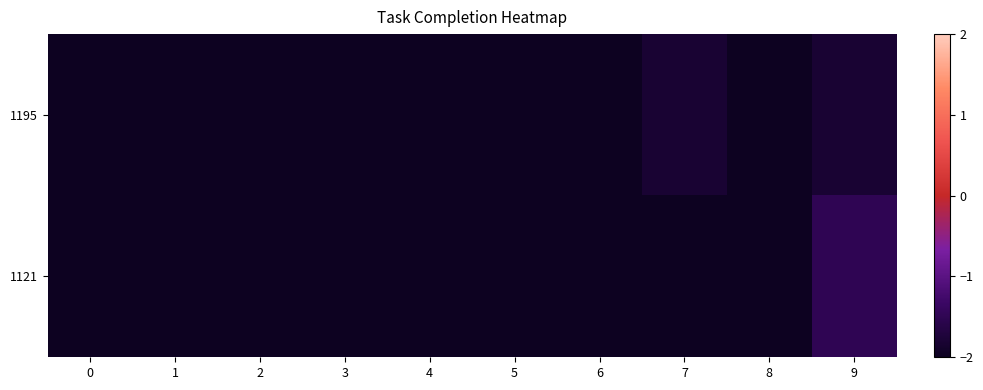

Reading left to right, extract all data points from this chart.

1195: 0=-2.4	1=-2.4	2=-2.2	3=-2.5	4=-2.4	5=-2.0	6=-2.2	7=-1.8	8=-2.0	9=-1.8
1121: 0=-2.4	1=-2.3	2=-2.4	3=-2.4	4=-2.0	5=-2.4	6=-2.4	7=-2.0	8=-2.4	9=-1.5